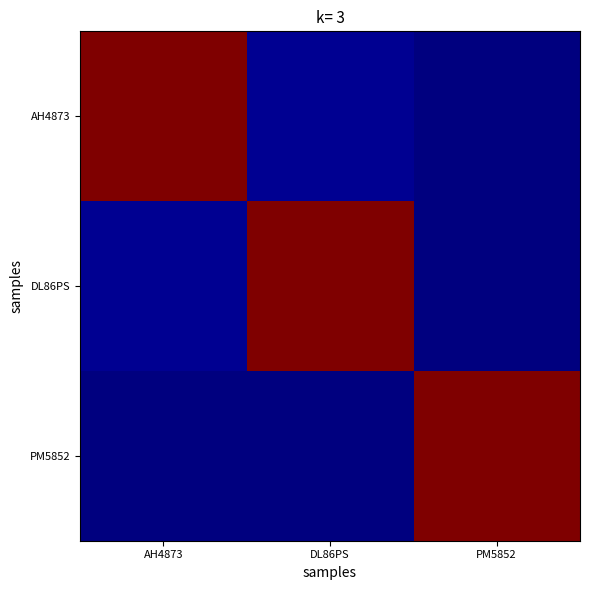

Reading right to left, what are all the values shown in this chart?

AH4873: PM5852=0.0	DL86PS=0.0	AH4873=1.0
DL86PS: PM5852=0.0	DL86PS=1.0	AH4873=0.0
PM5852: PM5852=1.0	DL86PS=0.0	AH4873=0.0